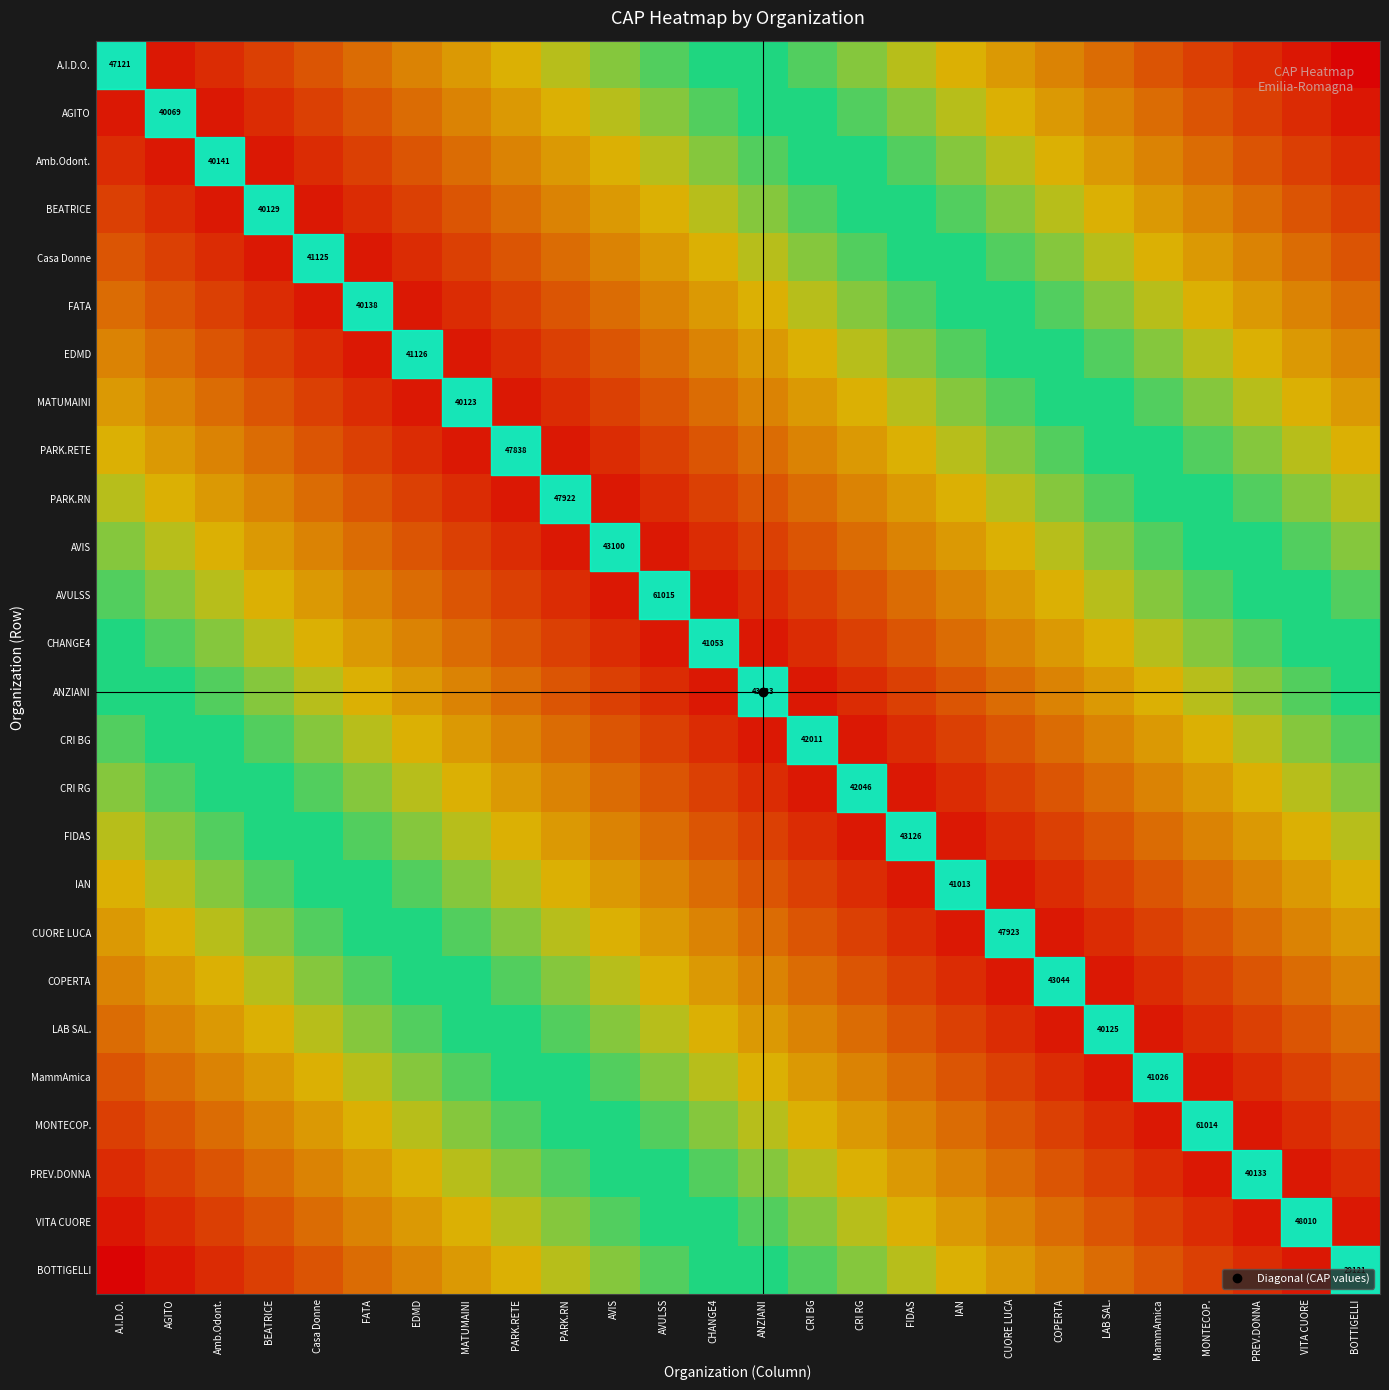

True or false: VITA CUORE has a value of 0.1 at PARK.RN.

False